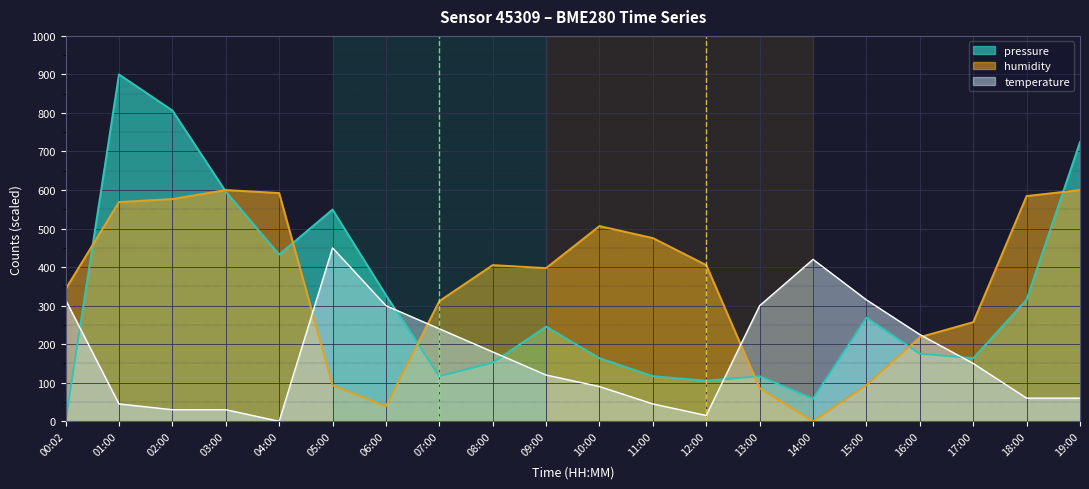

How many positive values does the pressure series have?

19